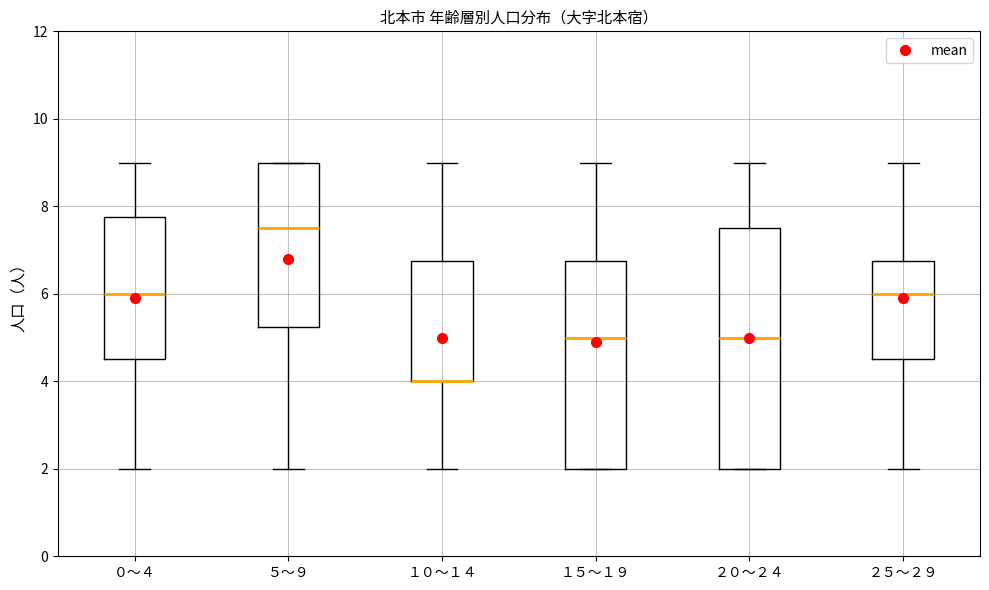

Reading left to right, read every box against the y-axis: the position of its median line, the range the box covers, and the ends of its whiskers. The values are not printed on the chart, so give them approximately, as read against the axis.

０～４: median 6.0, box 4.6 to 7.8, whiskers 2.0 to 9.0
５～９: median 7.6, box 5.2 to 9.0, whiskers 2.0 to 9.0
１０～１４: median 4.0 (drawn on the box's lower edge), box 4.0 to 6.8, whiskers 2.0 to 9.0
１５～１９: median 5.0, box 2.0 to 6.8, whiskers 2.0 to 9.0
２０～２４: median 5.0, box 2.0 to 7.6, whiskers 2.0 to 9.0
２５～２９: median 6.0, box 4.6 to 6.8, whiskers 2.0 to 9.0